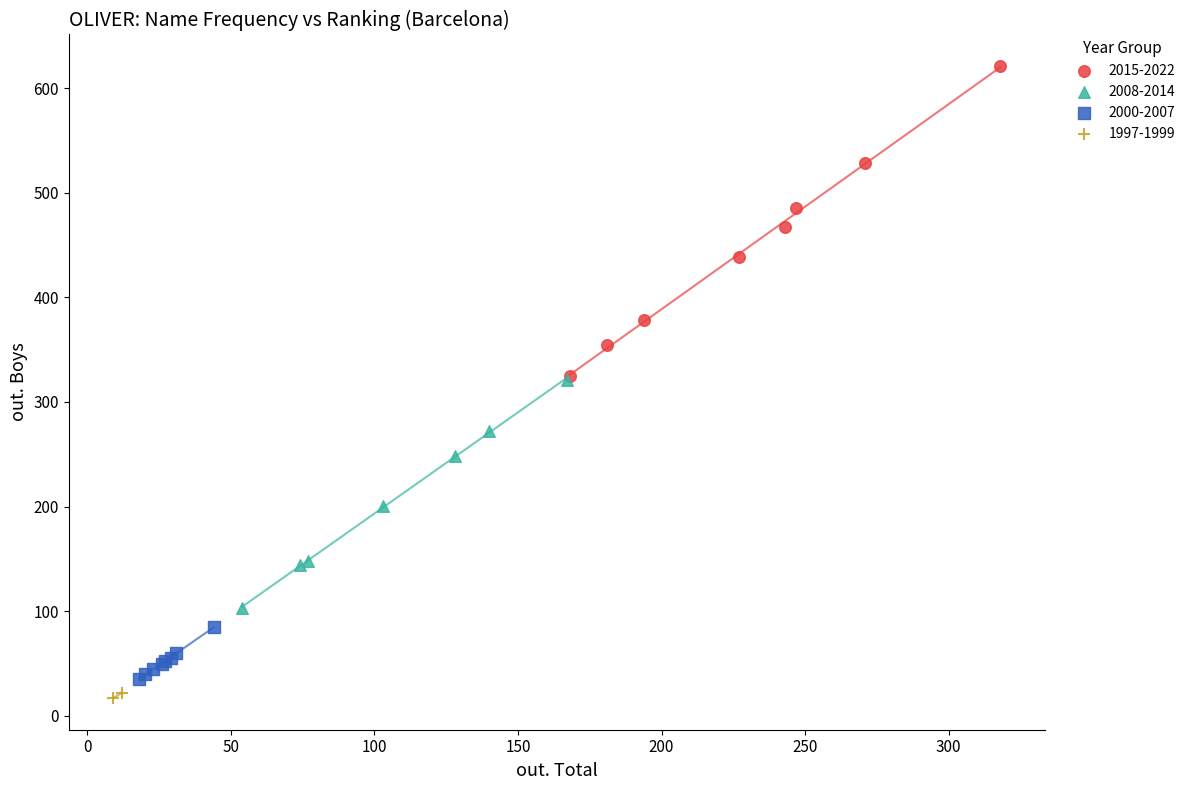

What are all the series names shown in the legend?

2015-2022, 2008-2014, 2000-2007, 1997-1999